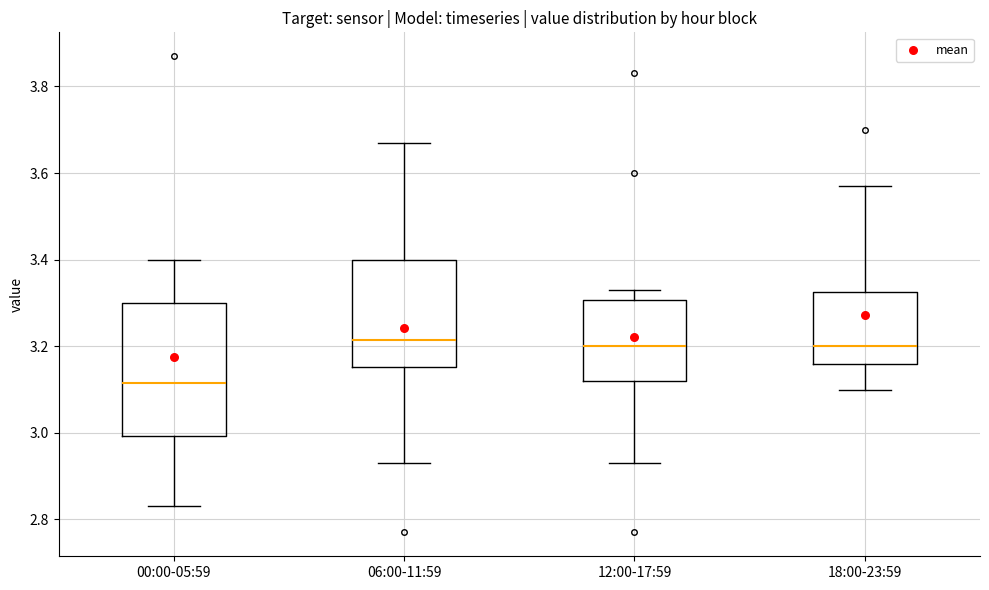

Reading left to right, transcribe this box plot: for each box, give where its median line is, the range the box spans, and where its two whiskers end, as read against the y-axis. The values are not printed on the chart, so give them approximately, as read against the axis.

00:00-05:59: median 3.12, box 3.00 to 3.30, whiskers 2.84 to 3.40
06:00-11:59: median 3.22, box 3.16 to 3.40, whiskers 2.94 to 3.68
12:00-17:59: median 3.20, box 3.12 to 3.30, whiskers 2.94 to 3.34
18:00-23:59: median 3.20, box 3.16 to 3.32, whiskers 3.10 to 3.58